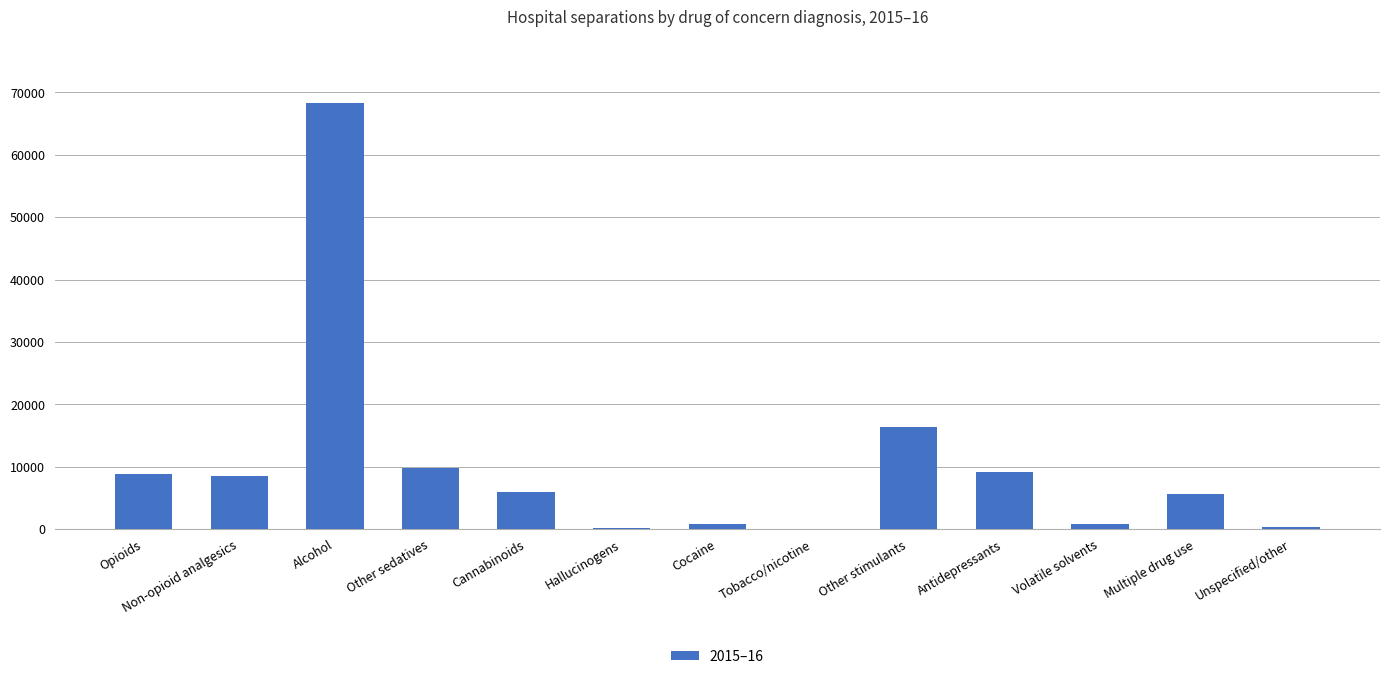

Which label corresponds to the largest value in the chart?

Alcohol